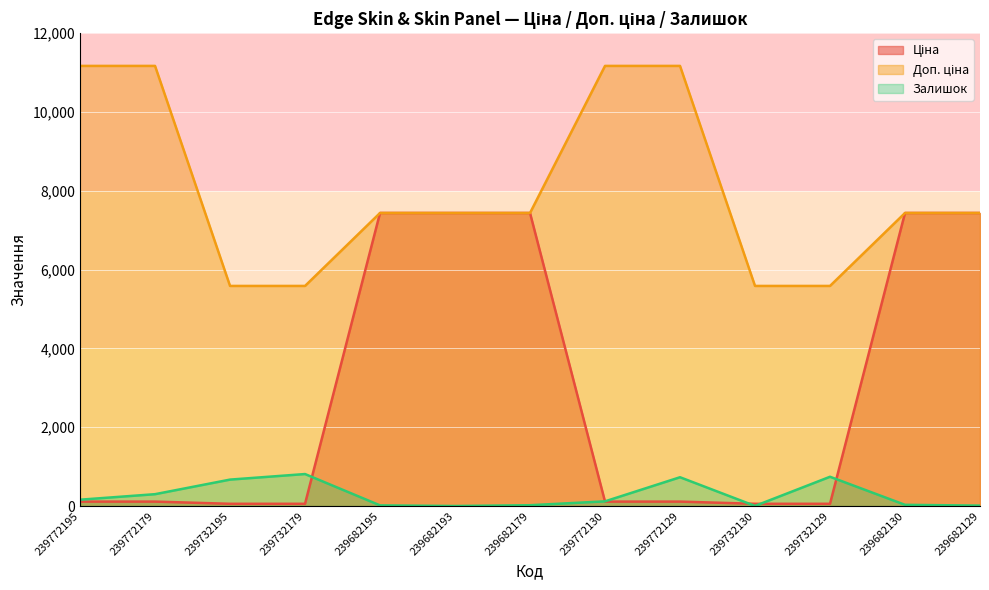

Where does the Залишок series first go above 118?

239772195